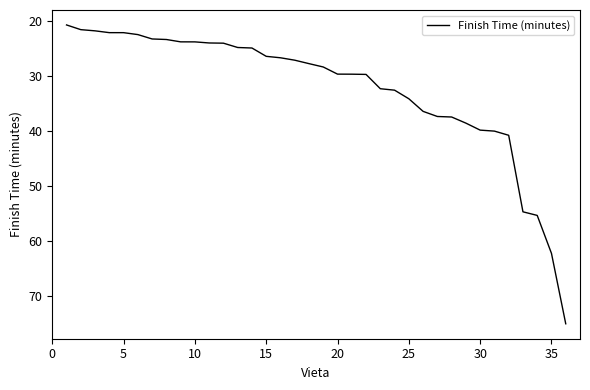

What is the smallest value displayed?

20.8